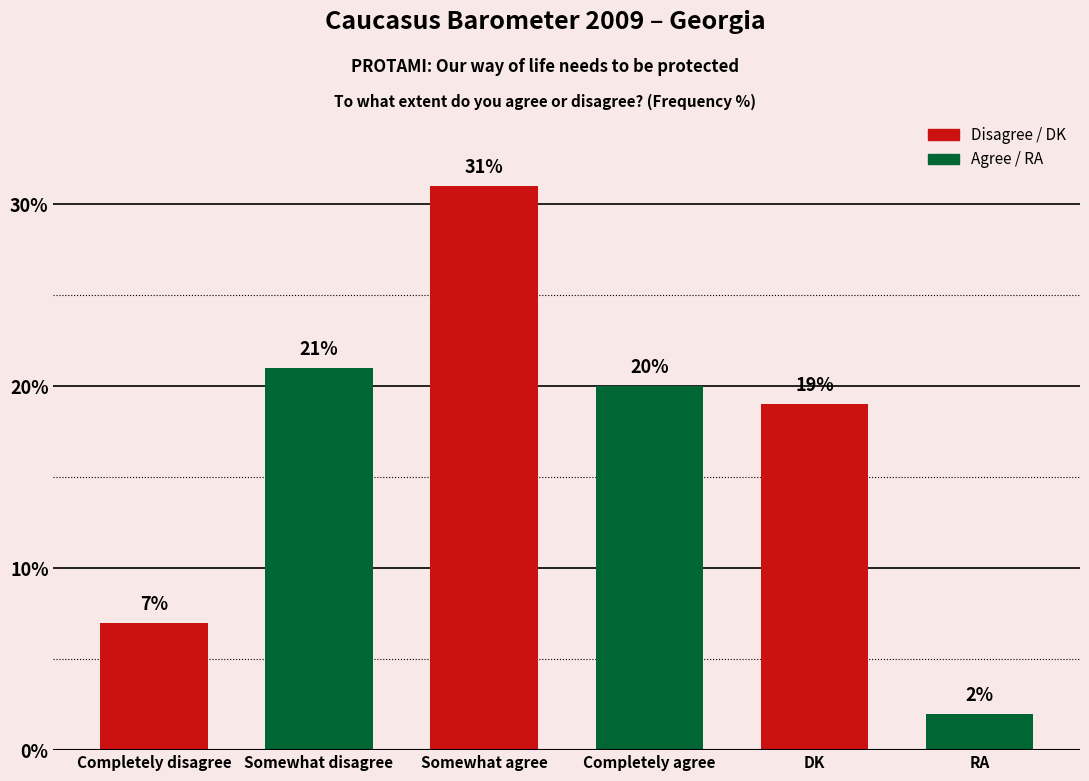

List the labels in order of value, smallest first.

RA, Completely disagree, DK, Completely agree, Somewhat disagree, Somewhat agree